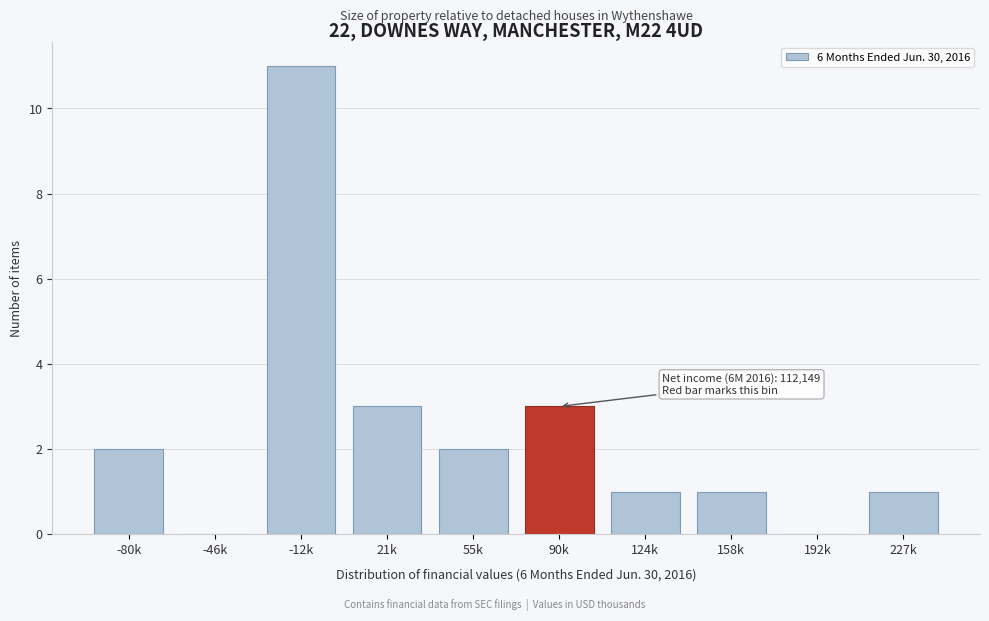

Reading left to right, list all the values displayed in this chart.

-80k=2	-46k=0	-12k=11	21k=3	55k=2	90k=3	124k=1	158k=1	192k=0	227k=1